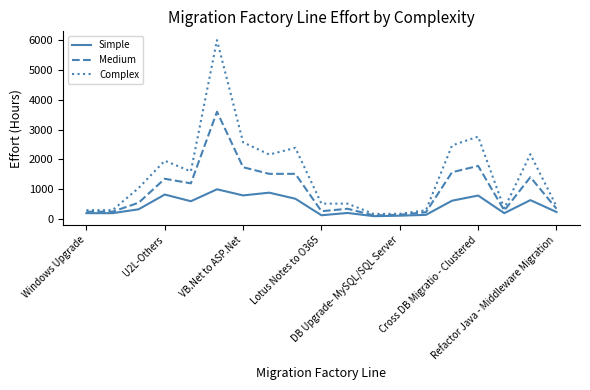

Which series has the largest total across all categories?

Complex